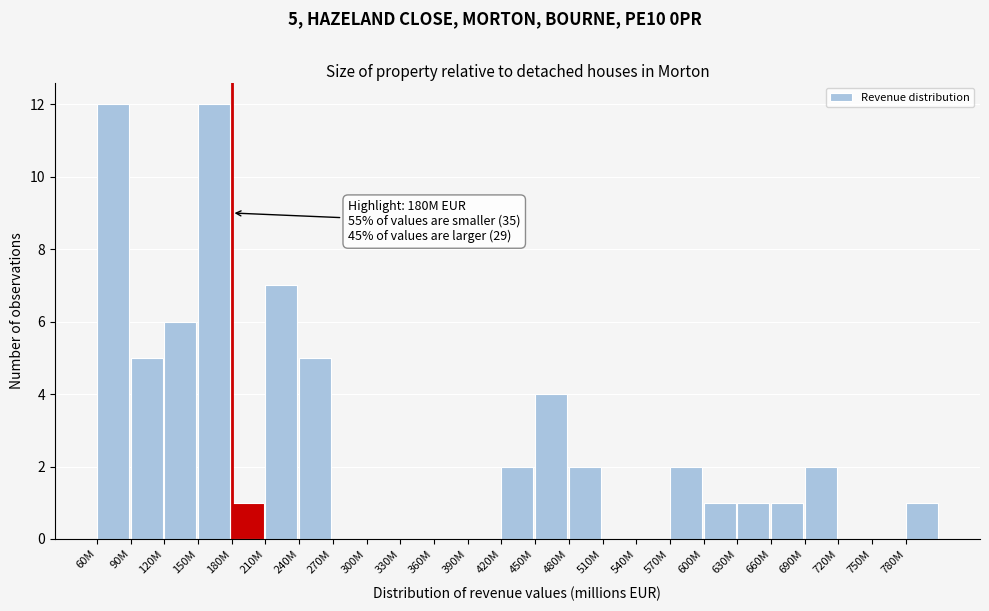

Reading left to right, transcribe all the data shown in this chart.

60M=12	90M=5	120M=6	150M=12	180M=1	210M=7	240M=5	270M=0	300M=0	330M=0	360M=0	390M=0	420M=2	450M=4	480M=2	510M=0	540M=0	570M=2	600M=1	630M=1	660M=1	690M=2	720M=0	750M=0	780M=1